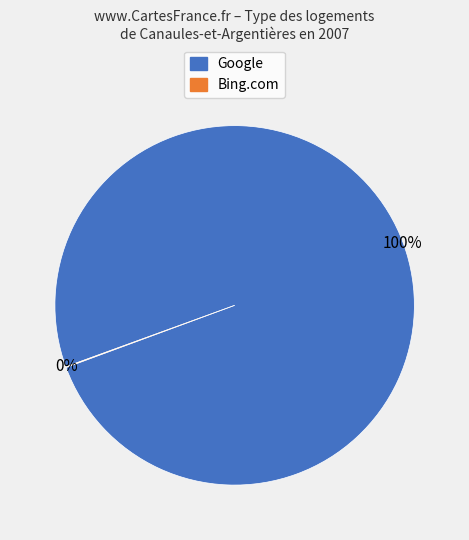

To the nearest percent, what is the difference between the largest and smallest slice percentages?

100%